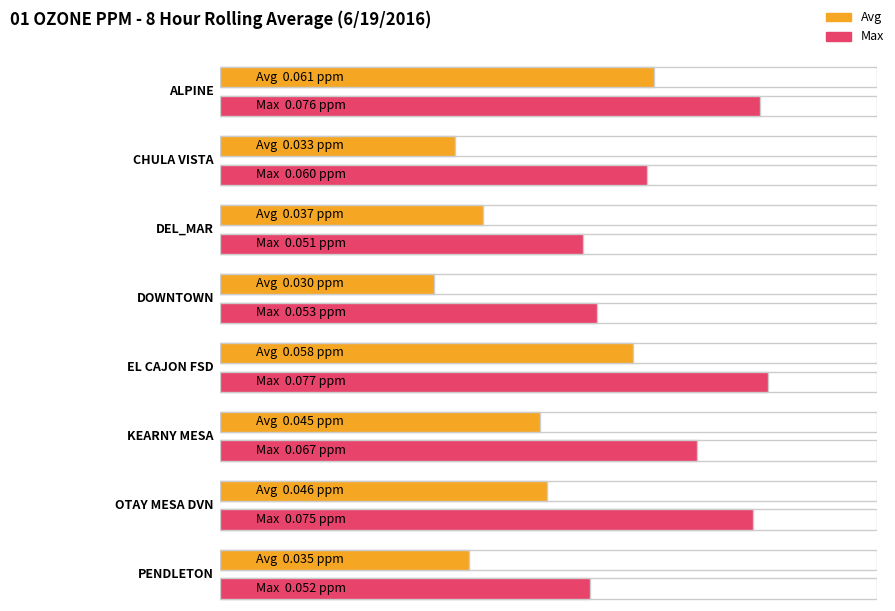

How many bars are there in total?

16